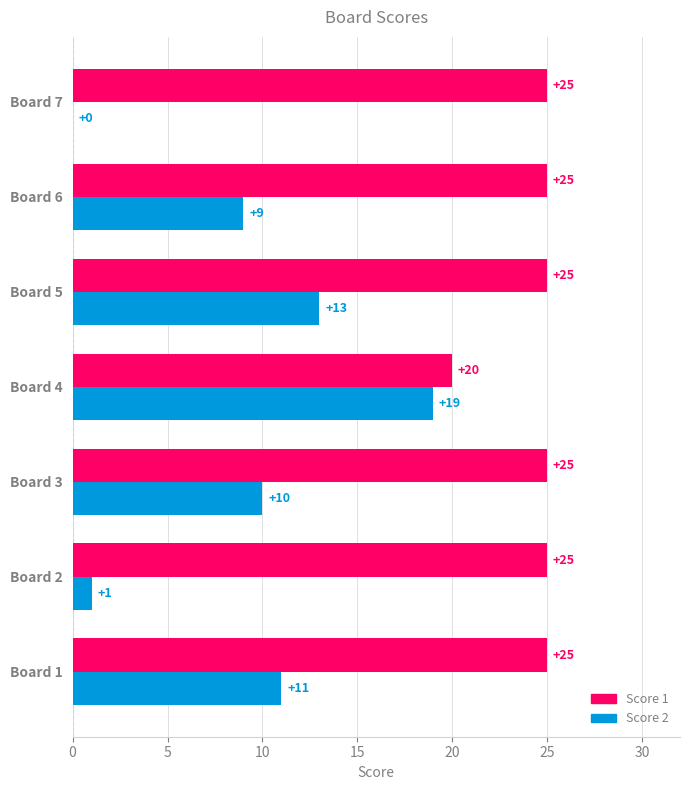

How many data points does each series have?

7